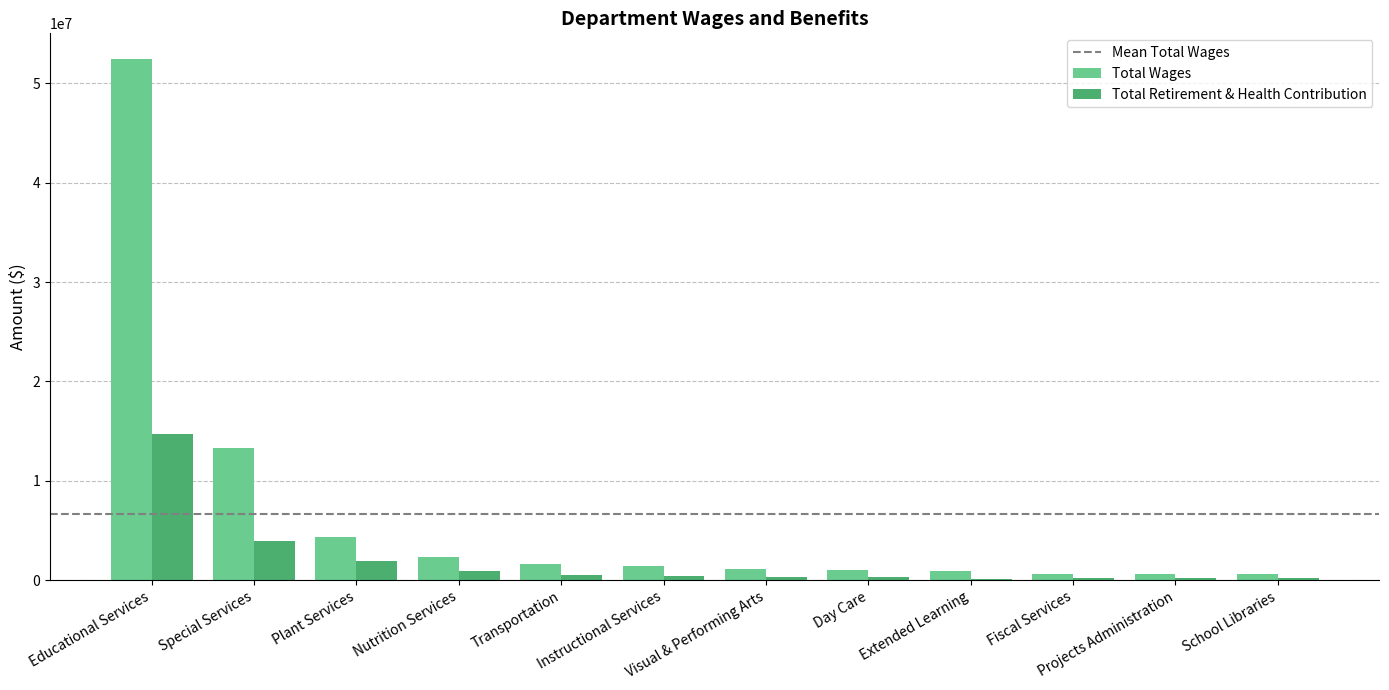

At which category is the sum across all series the highest?

Educational Services